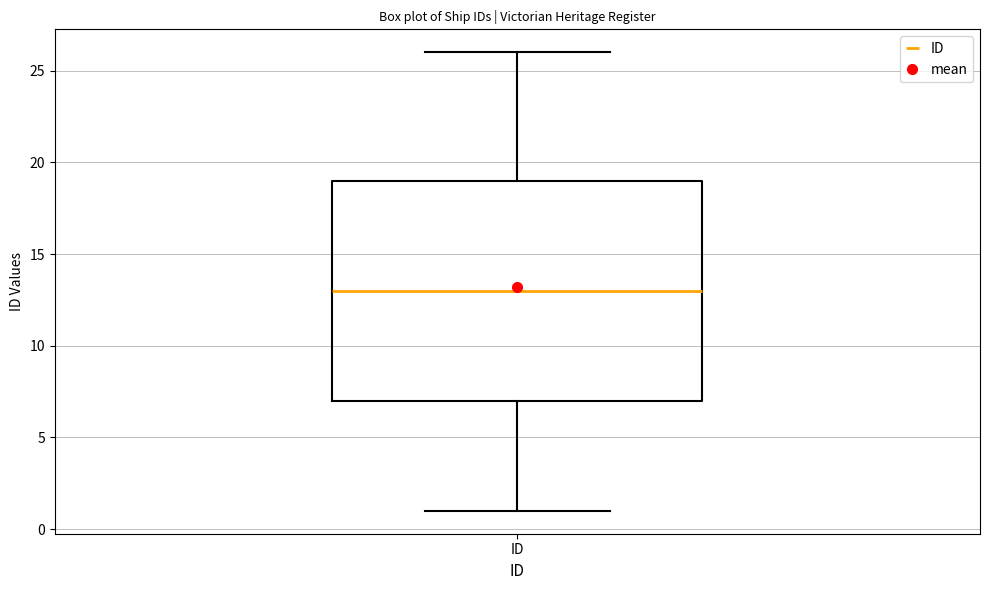

Read this box plot against the y-axis: the position of the median line, the range covered by the box, and the ends of both whiskers. The values are not printed on the chart, so give them approximately, as read against the axis.

median 13, box 7 to 19, whiskers 1 to 26